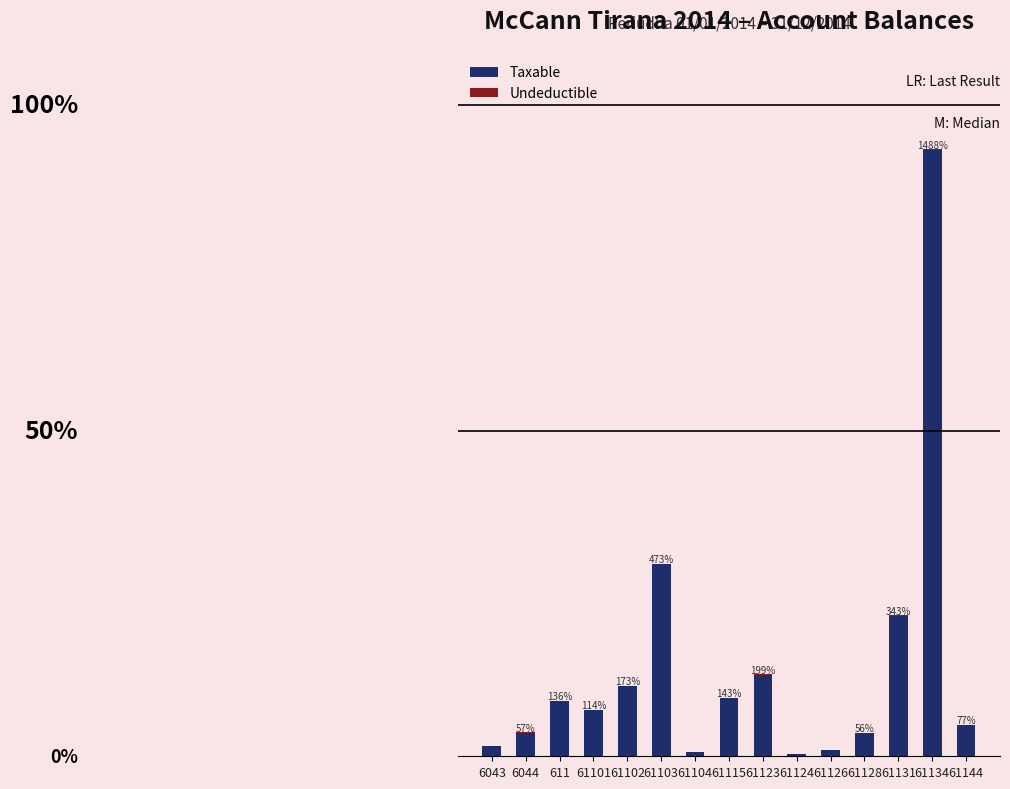

At how many categories does at least one series exceed 10109218?

1